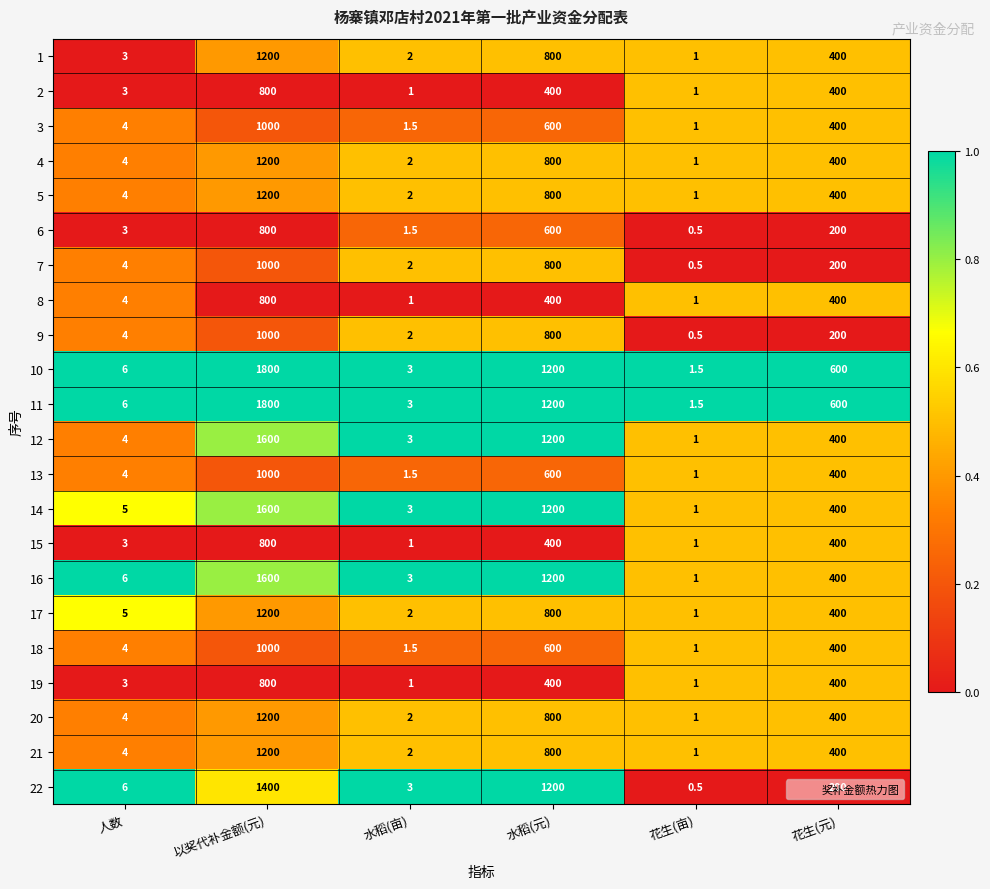

What is the average value of the 2 series?

267.5